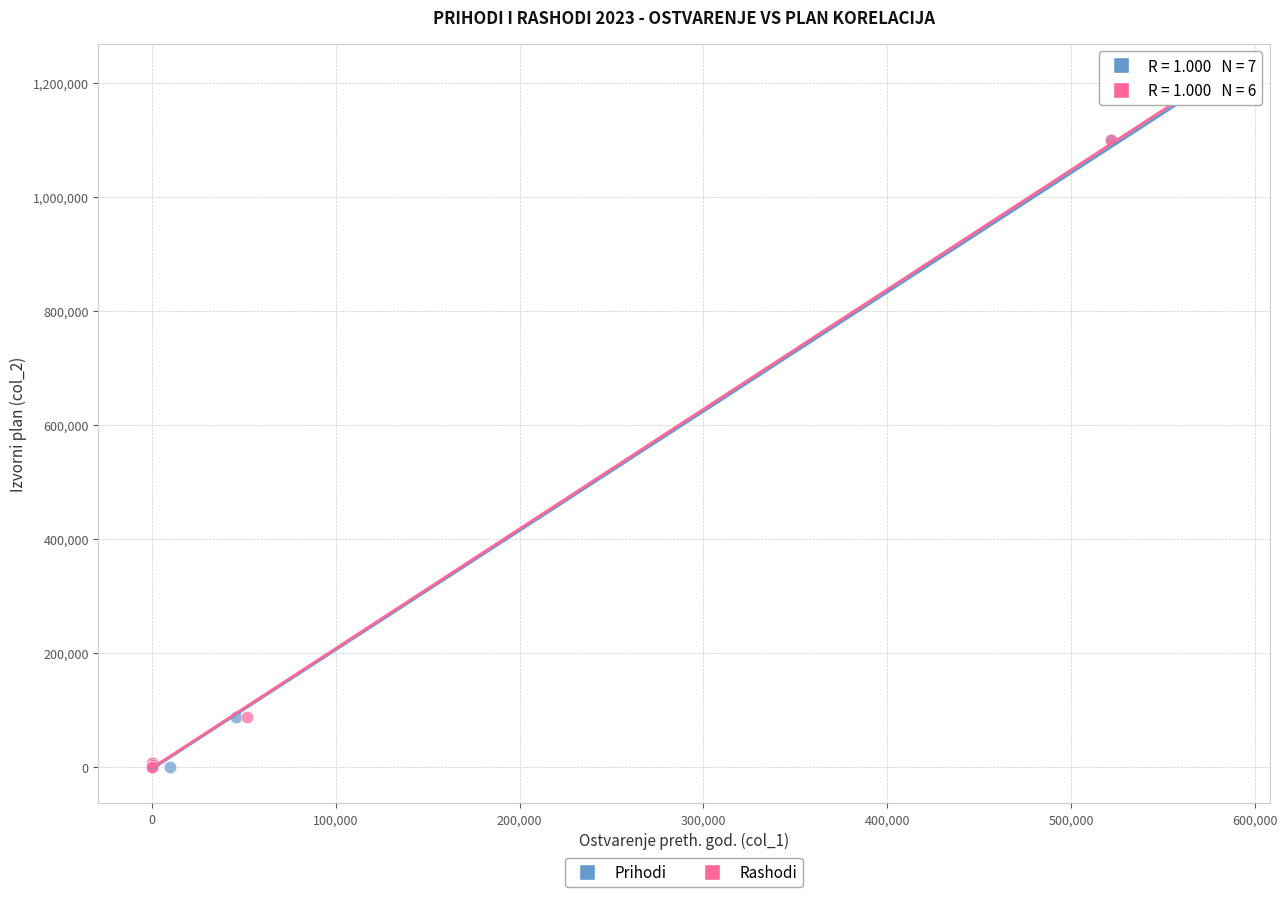

Which series has the widest spread of Y values?

Rashodi